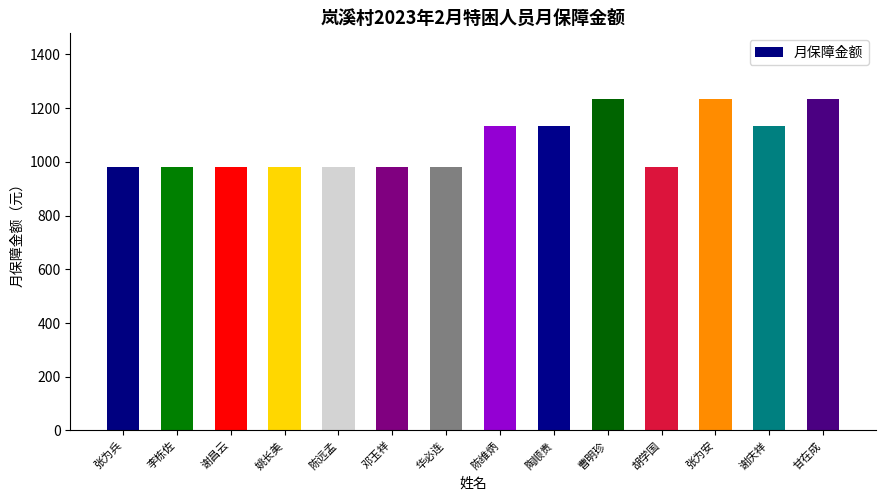

What is the ratio of the value at 张为安 to the value at 陈远孟?

1.3